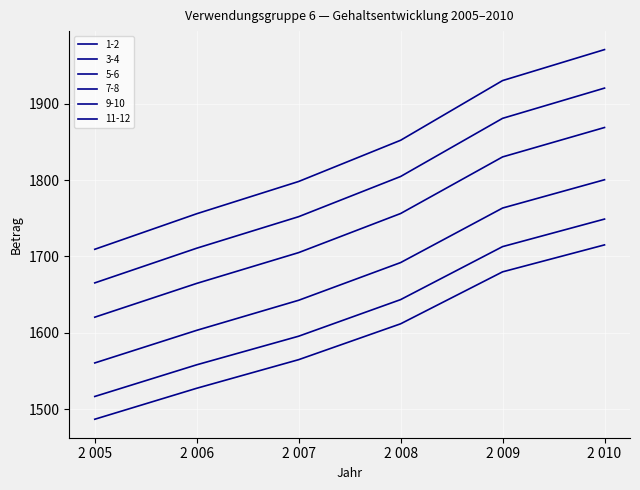

True or false: 7-8 has more than 1 interior local peaks.

False